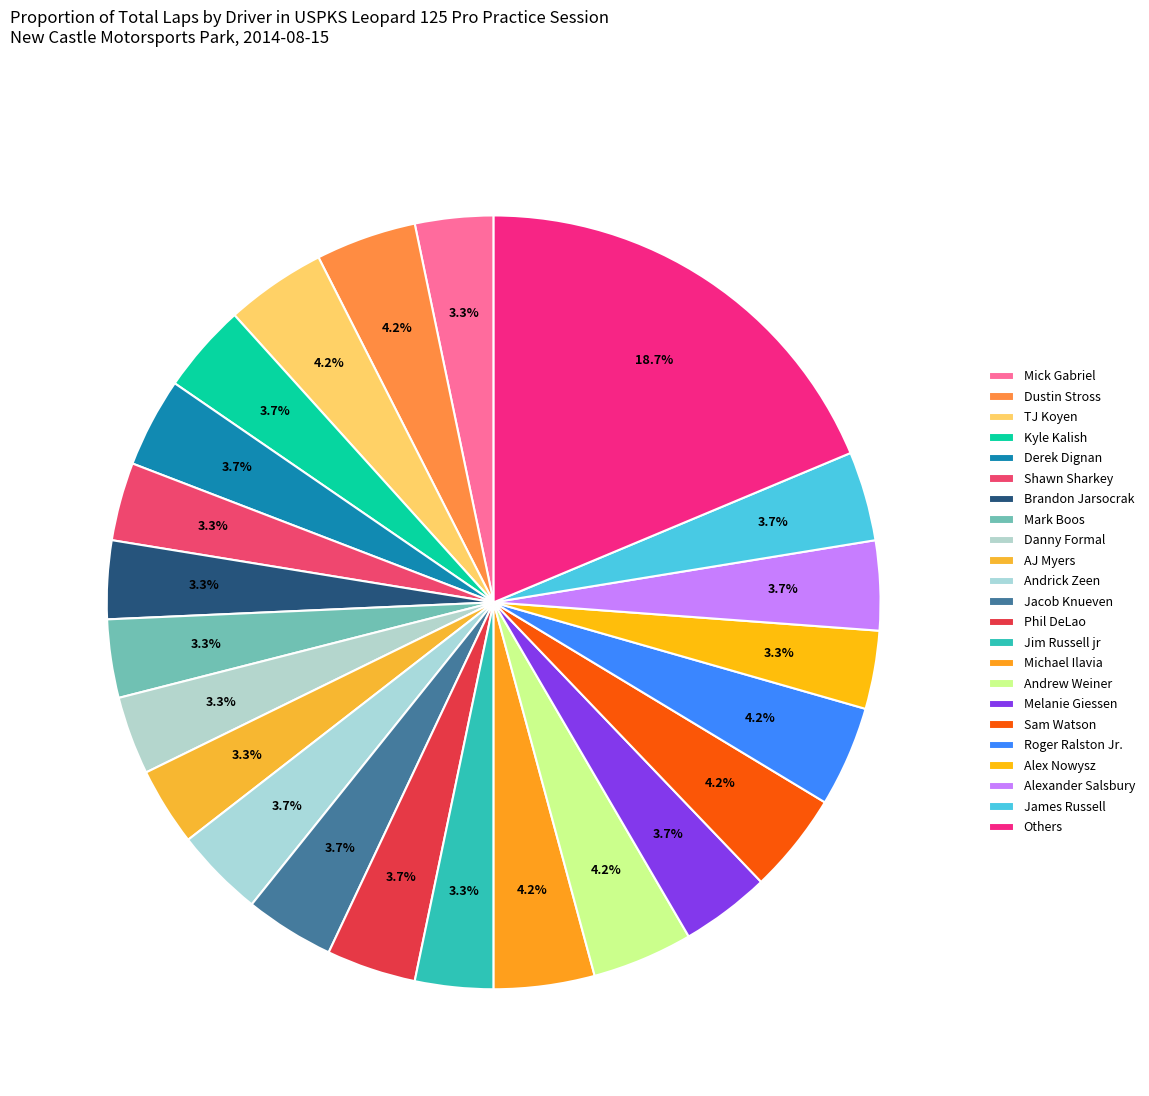

What percentage is the Alex Nowysz slice, to the nearest percent?

3%